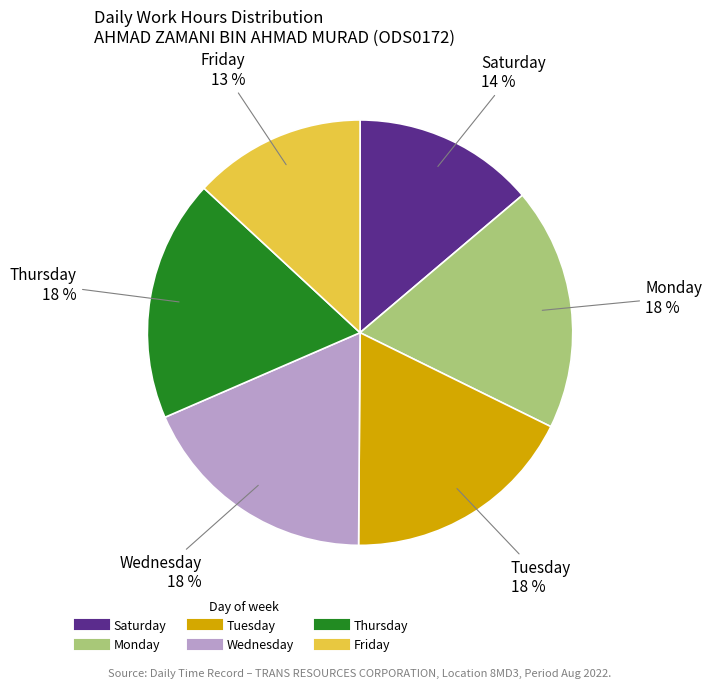

To the nearest percent, what is the difference between the largest and smallest slice percentages?

5%